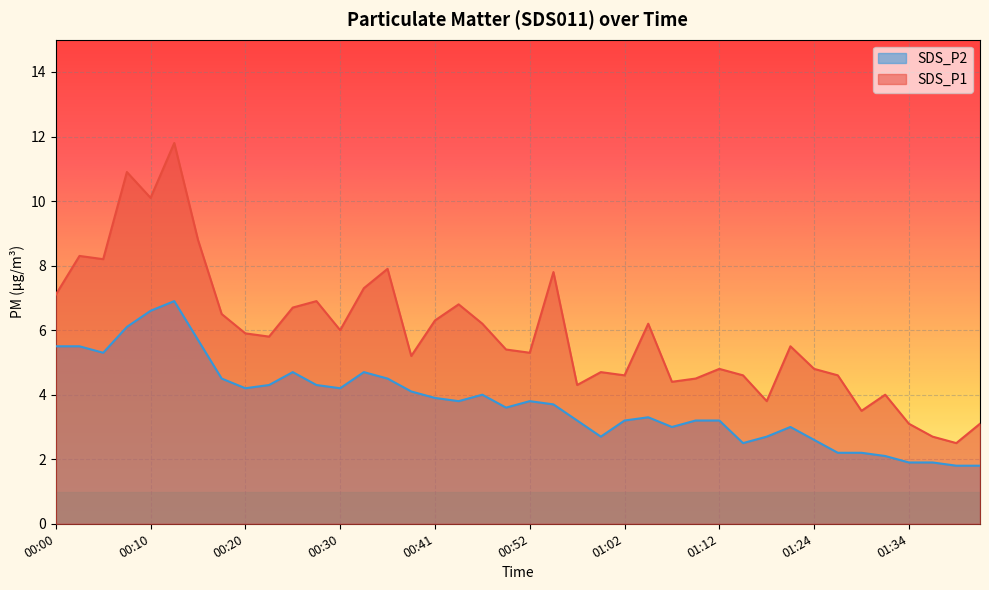

What is the label of the 19th point from the right?

00:54